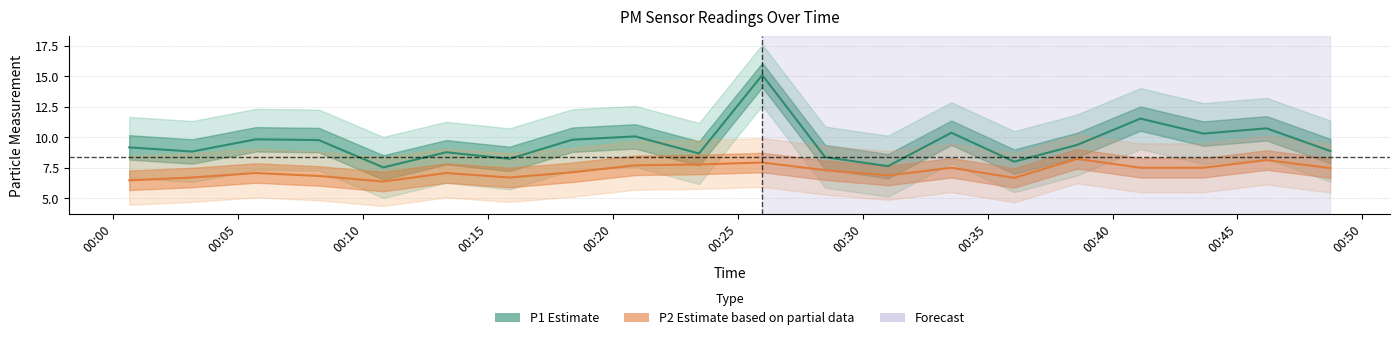

In P1 Estimate, how many points are higher than both neighbors (excluding endpoints)?

7